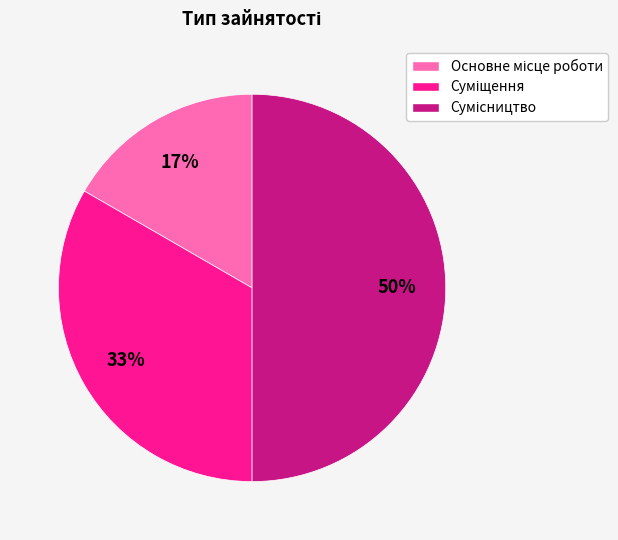

To the nearest percent, what is the difference between the largest and smallest slice percentages?

33%